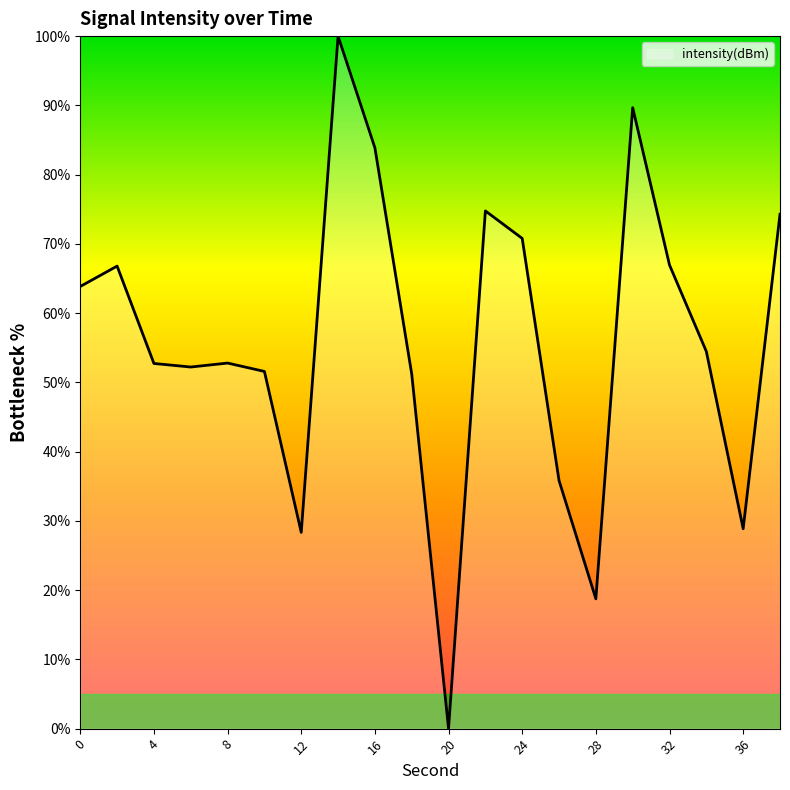

What is the maximum value shown in the chart?

100.0